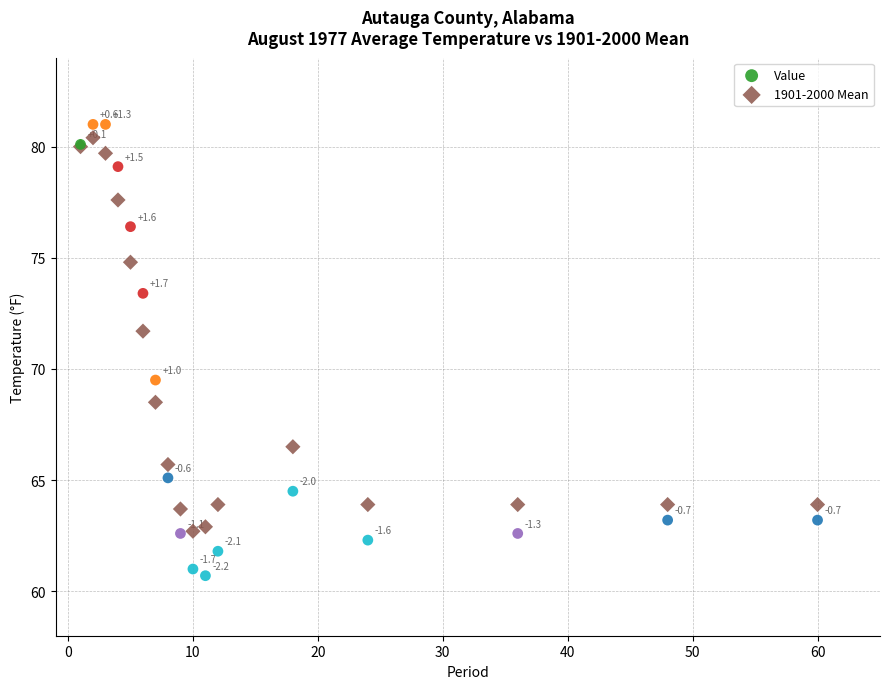

Which series contains the lowest Y value?

Value